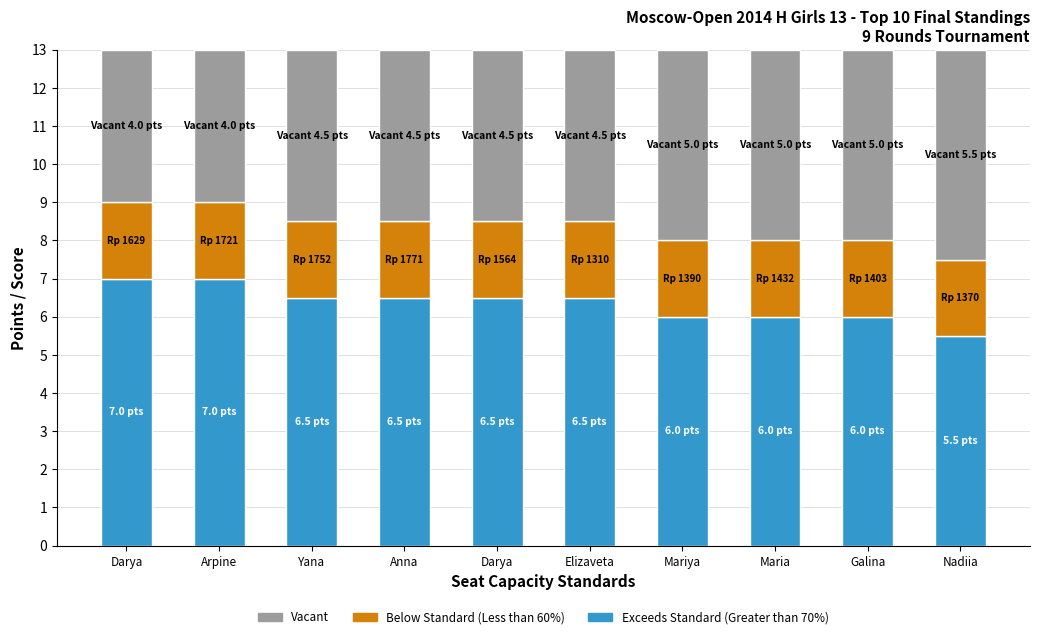

Are the bars horizontal?

No